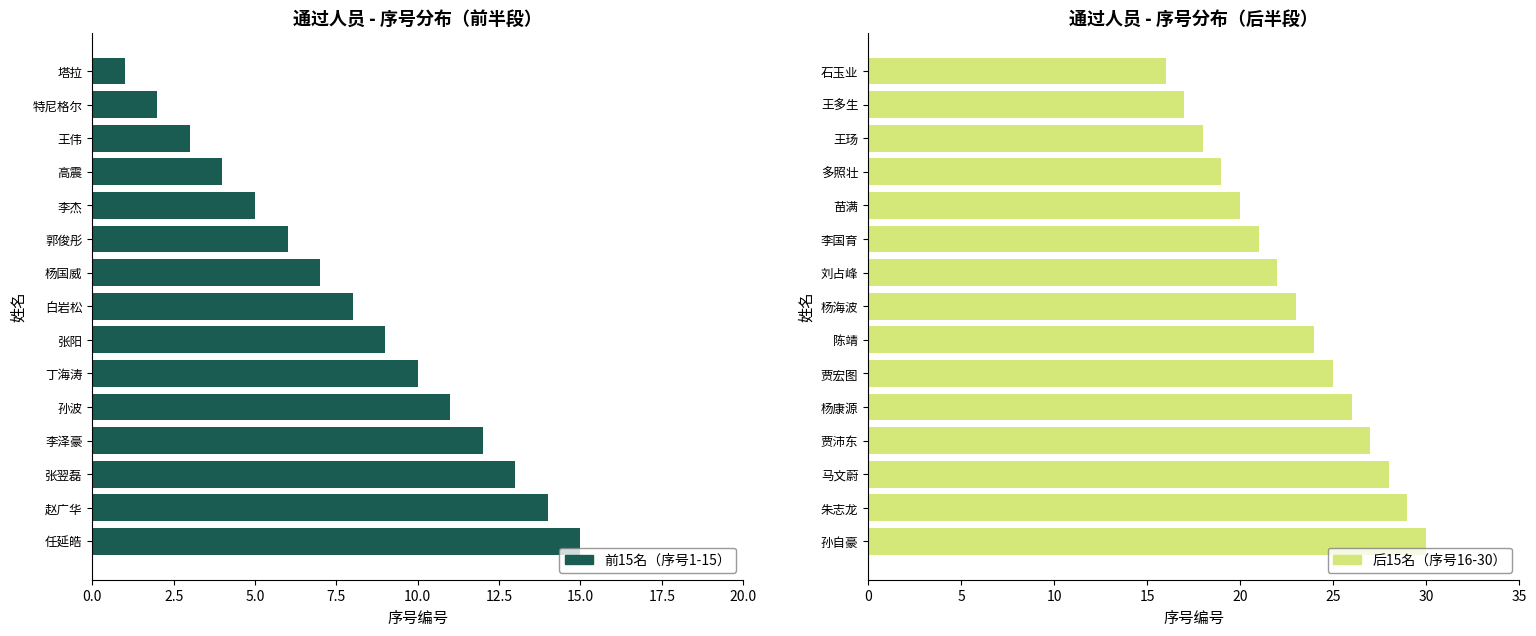

The 前15名（序号1-15） series shows 14 at 赵广华. True or false?

True